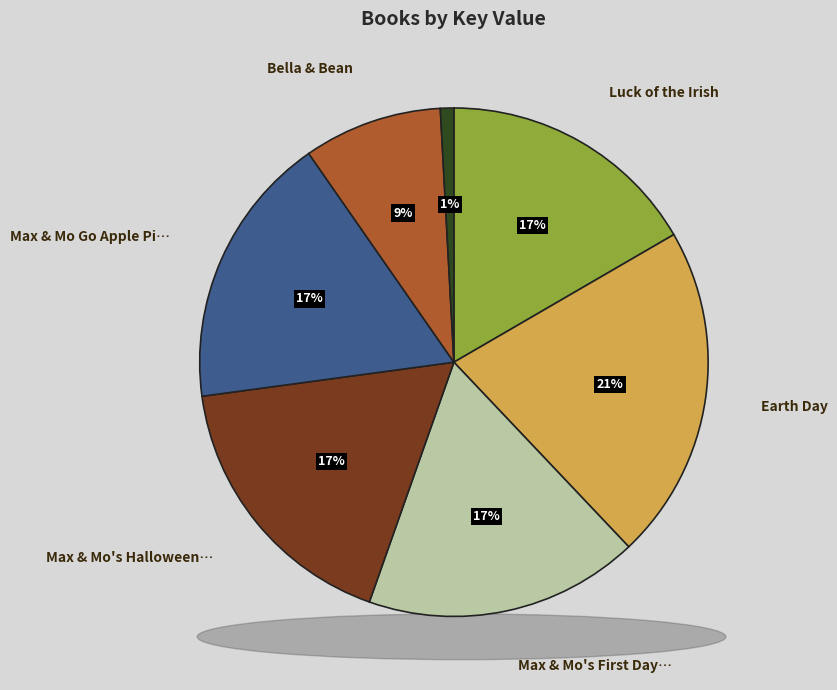

To the nearest percent, what is the difference between the largest and smallest slice percentages?

20%